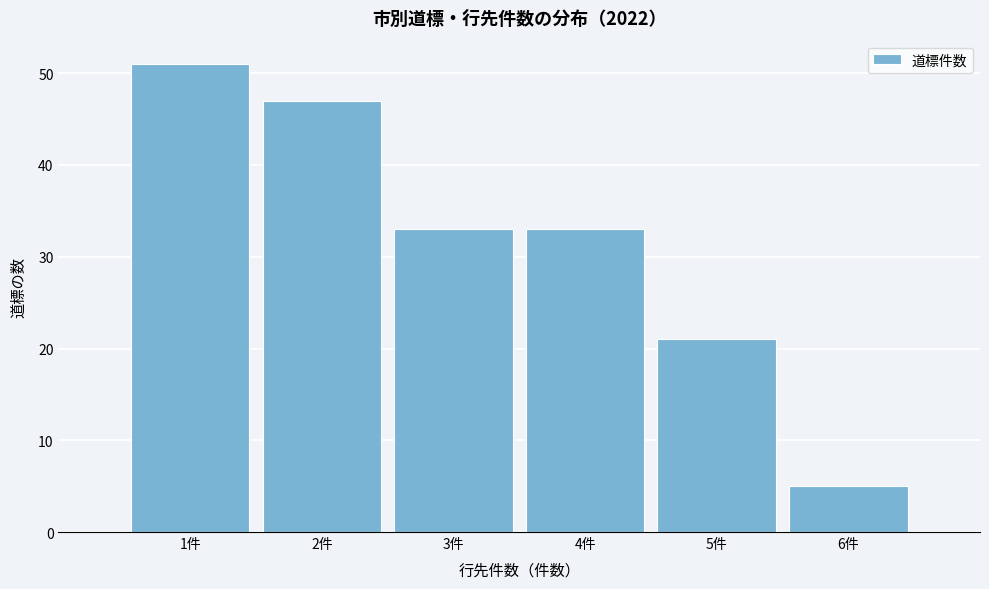

Reading left to right, list every bar in this chart as the range it spans on the x-axis followed by its height. The values are not printed on the chart, so give them approximately, as read against the axis.

0.5 to 1.5: 51
1.5 to 2.5: 47
2.5 to 3.5: 33
3.5 to 4.5: 33
4.5 to 5.5: 21
5.5 to 6.5: 5